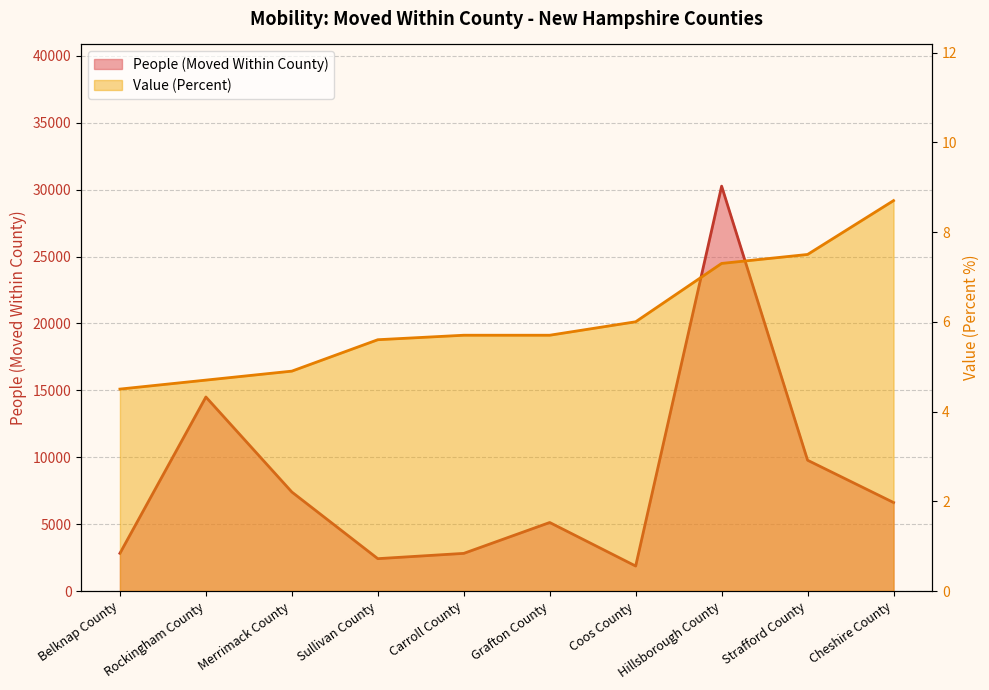

What is the total value across all series at Carroll County?

2818.7